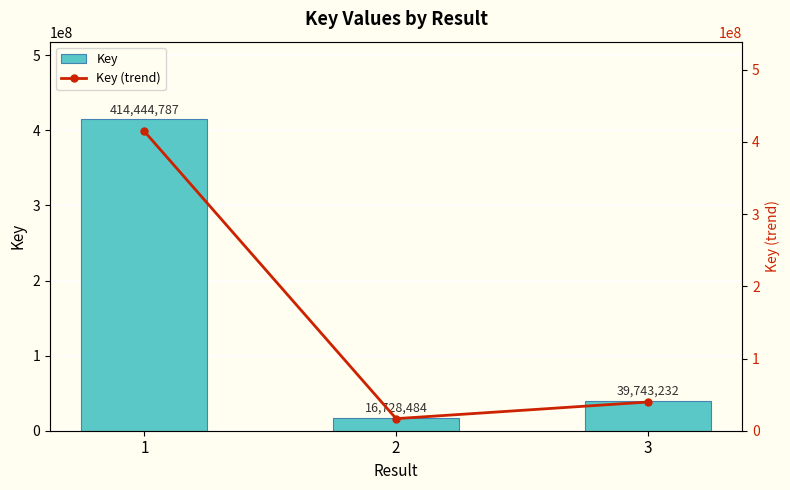

What are all the series names shown in the legend?

Key, Key (trend)